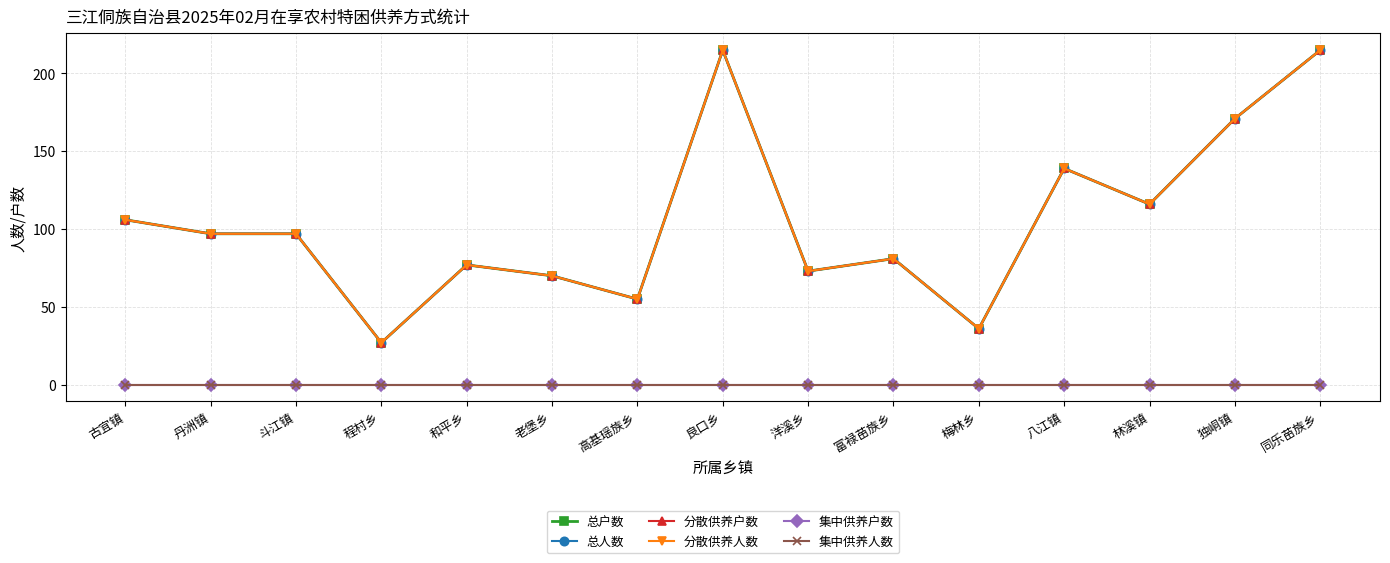

At which category does 分散供养户数 reach its first local peak?

和平乡